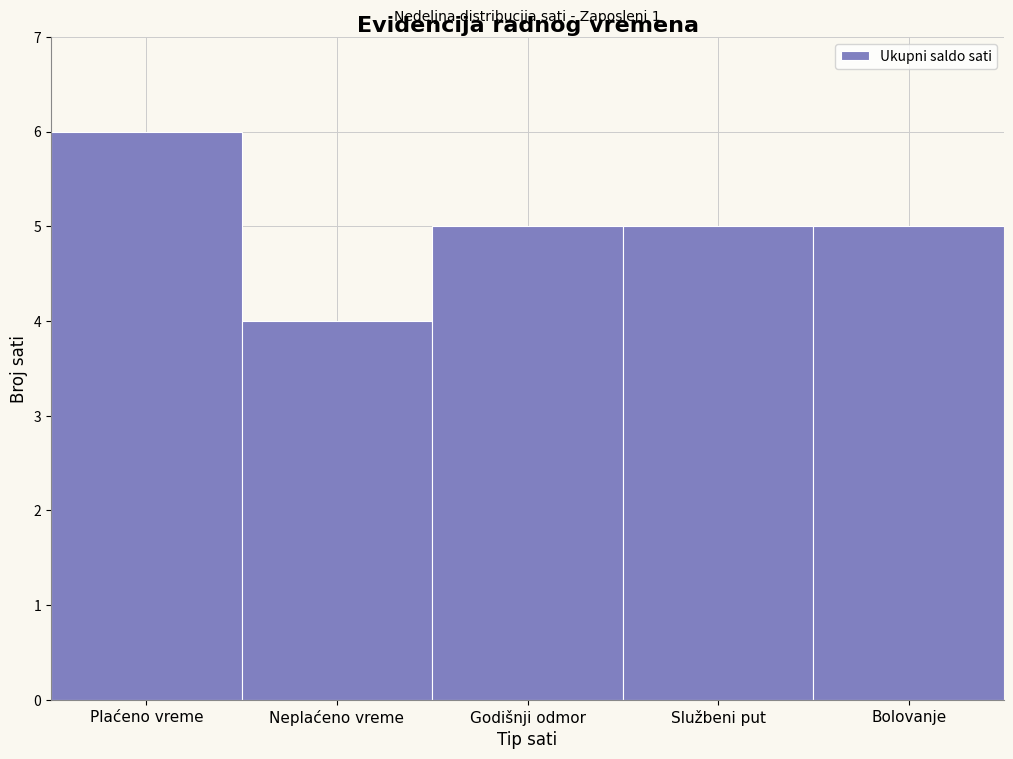

Reading left to right, extract all data points from this chart.

6	4	5	5	5